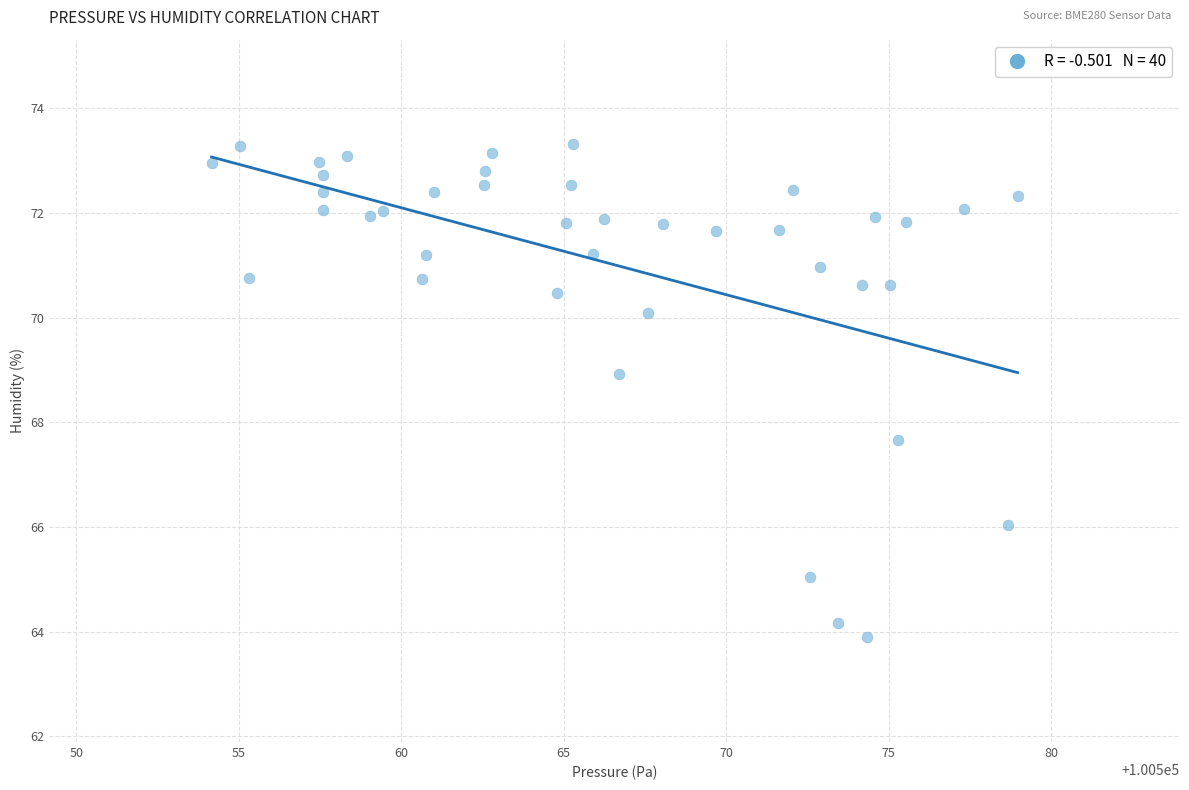

What is the range of Y values (max minus min)?

9.4